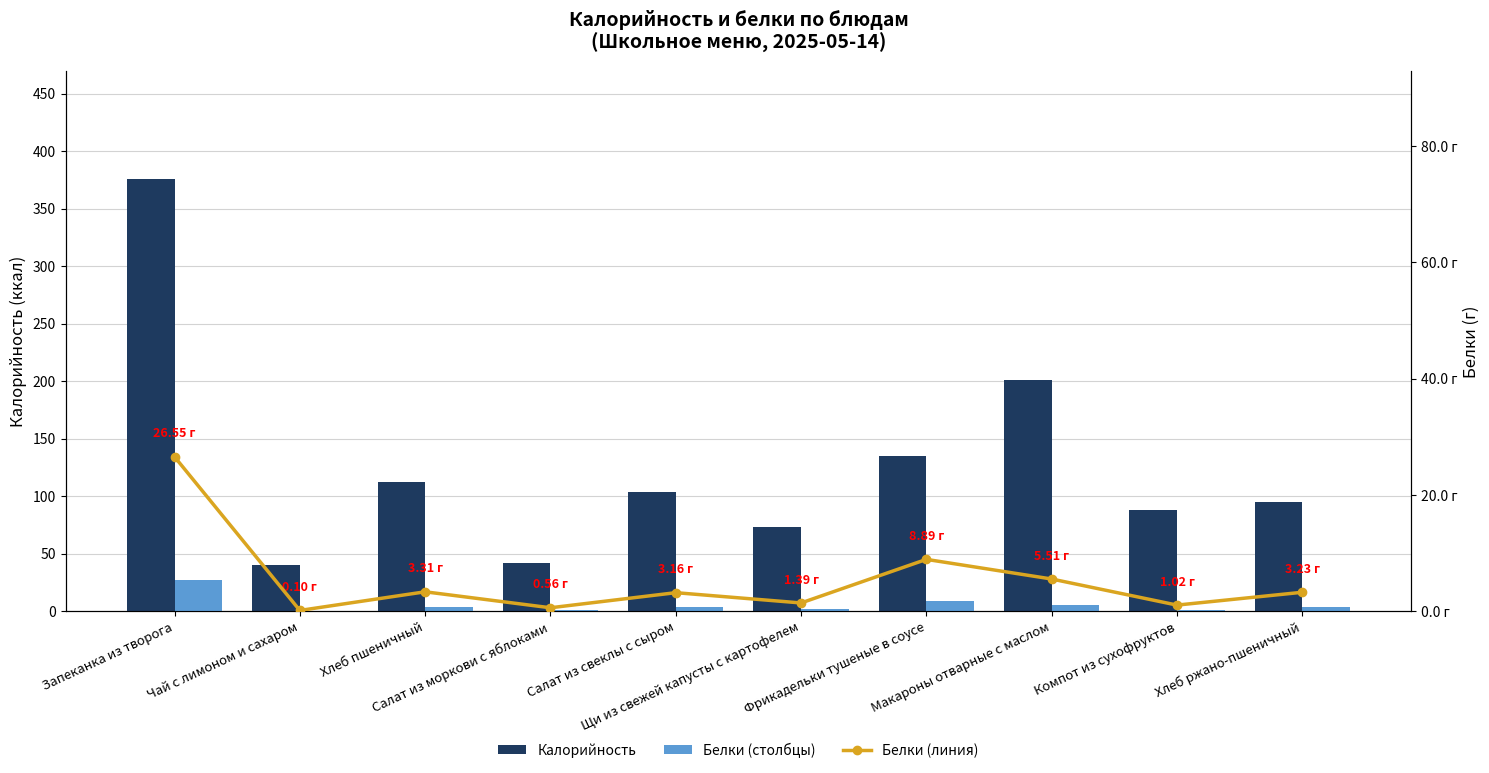

Between Салат из свеклы с сыром and Запеканка из творога, which is larger?

Запеканка из творога